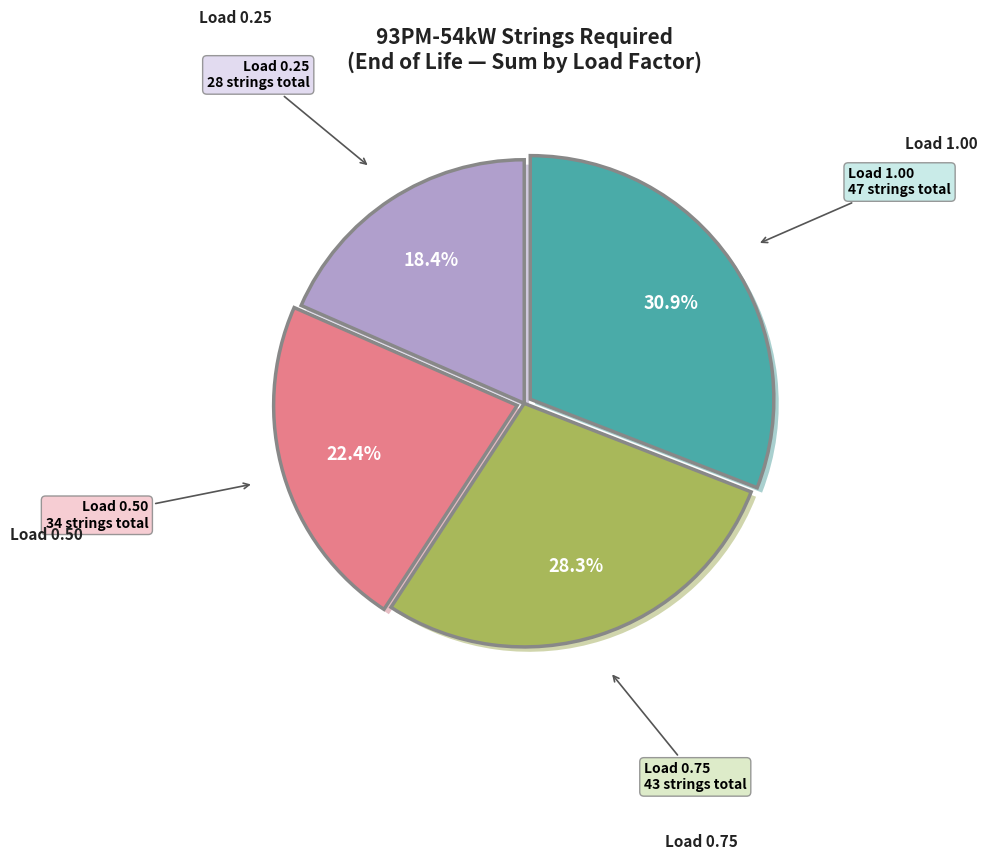

Which category has the biggest portion of the pie?

Load 0.25